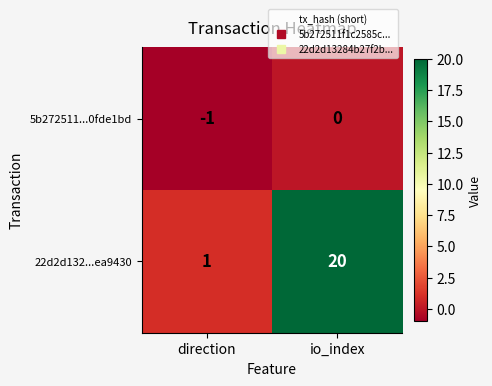

Count the number of data series in this chart.

2